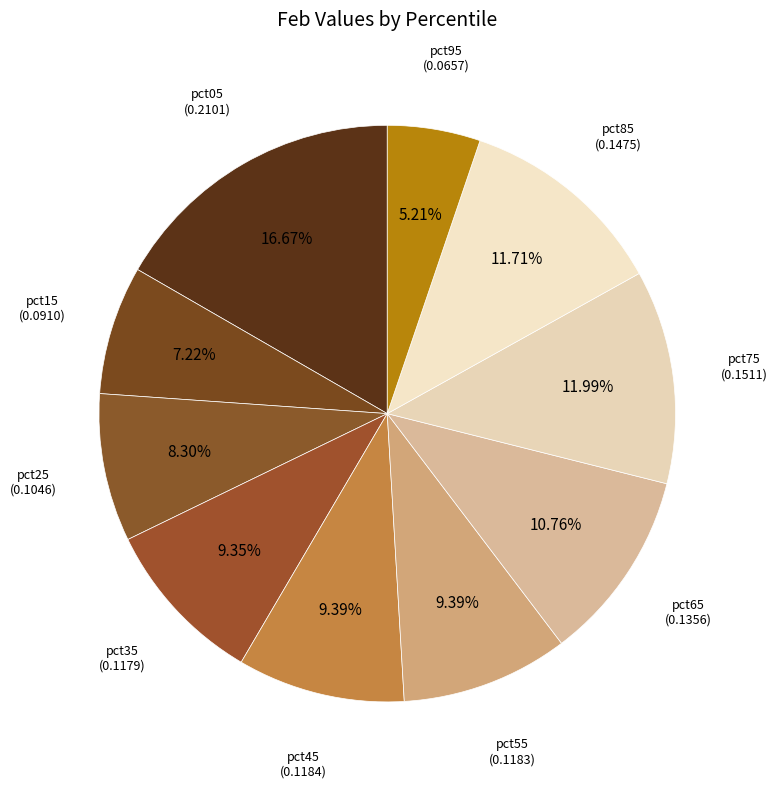

Count the number of slices in the pie.

10